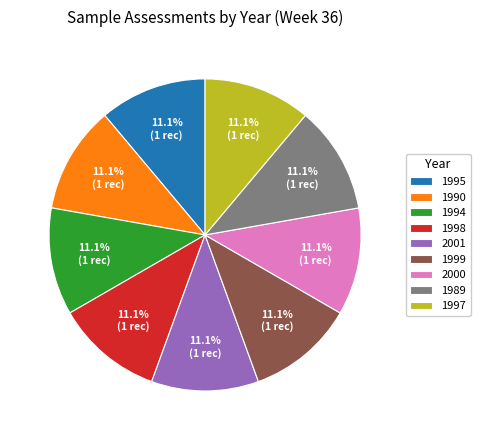

Is there a majority slice in this chart?

No